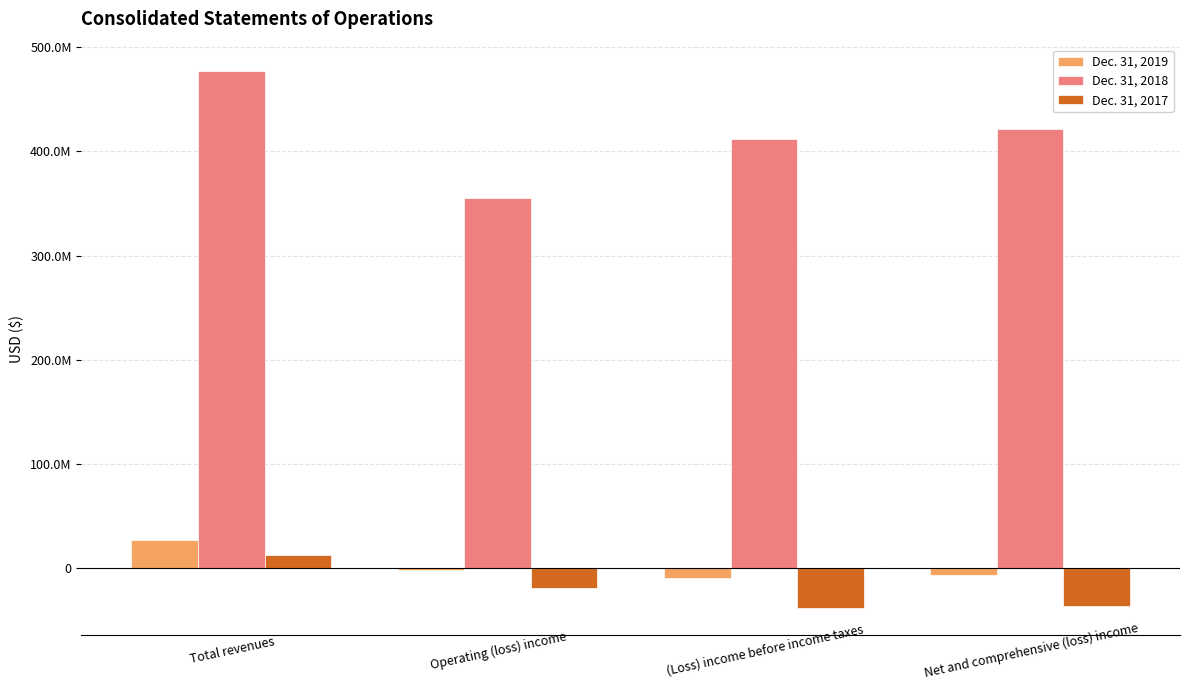

What is the minimum value for Dec. 31, 2018?

355099398